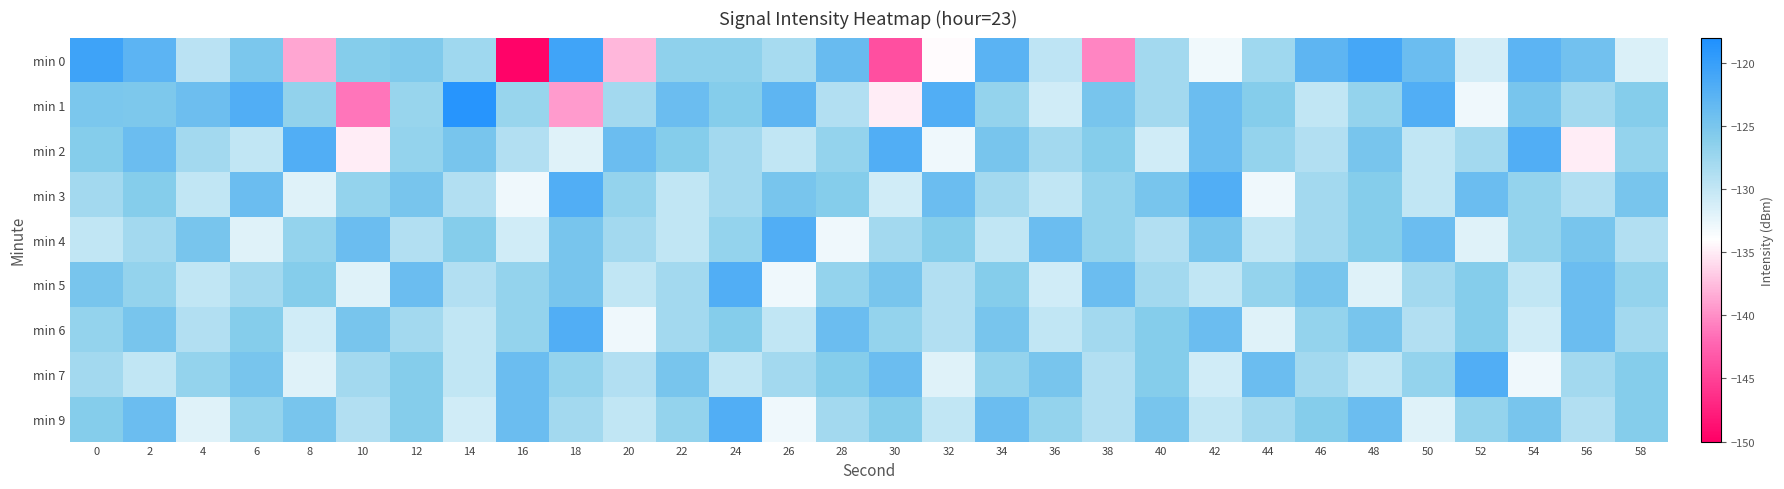

Reading left to right, list all the values displayed in this chart.

min 0: 0=-120.6	2=-122.8	4=-129.4	6=-125.2	8=-138.6	10=-125.9	12=-125.6	14=-127.7	16=-149.7	18=-120.6	20=-137.8	22=-126.6	24=-126.5	26=-128.2	28=-123.7	30=-143.9	32=-134.2	34=-122.7	36=-129.7	38=-140.4	40=-127.9	42=-133.0	44=-127.7	46=-122.9	48=-121.1	50=-123.9	52=-131.2	54=-122.8	56=-124.5	58=-131.5
min 1: 0=-125.2	2=-125.3	4=-124.1	6=-121.9	8=-126.8	10=-141.3	12=-127.2	14=-118.8	16=-127.1	18=-139.3	20=-128.0	22=-124.0	24=-126.0	26=-123.0	28=-129.0	30=-135.0	32=-122.0	34=-127.0	36=-131.0	38=-125.0	40=-128.0	42=-124.0	44=-126.0	46=-130.0	48=-127.0	50=-122.0	52=-133.0	54=-125.0	56=-128.0	58=-126.0
min 2: 0=-126.0	2=-124.0	4=-128.0	6=-130.0	8=-122.0	10=-135.0	12=-127.0	14=-125.0	16=-129.0	18=-132.0	20=-124.0	22=-126.0	24=-128.0	26=-130.0	28=-127.0	30=-122.0	32=-133.0	34=-125.0	36=-128.0	38=-126.0	40=-131.0	42=-124.0	44=-127.0	46=-129.0	48=-125.0	50=-130.0	52=-128.0	54=-122.0	56=-135.0	58=-127.0
min 3: 0=-128.0	2=-126.0	4=-130.0	6=-124.0	8=-132.0	10=-127.0	12=-125.0	14=-129.0	16=-133.0	18=-122.0	20=-127.0	22=-130.0	24=-128.0	26=-125.0	28=-126.0	30=-131.0	32=-124.0	34=-128.0	36=-130.0	38=-127.0	40=-125.0	42=-122.0	44=-133.0	46=-128.0	48=-126.0	50=-130.0	52=-124.0	54=-127.0	56=-129.0	58=-125.0
min 4: 0=-130.0	2=-128.0	4=-125.0	6=-132.0	8=-127.0	10=-124.0	12=-129.0	14=-126.0	16=-131.0	18=-125.0	20=-128.0	22=-130.0	24=-127.0	26=-122.0	28=-133.0	30=-128.0	32=-126.0	34=-130.0	36=-124.0	38=-127.0	40=-129.0	42=-125.0	44=-130.0	46=-128.0	48=-126.0	50=-124.0	52=-132.0	54=-127.0	56=-125.0	58=-129.0
min 5: 0=-125.0	2=-127.0	4=-130.0	6=-128.0	8=-126.0	10=-132.0	12=-124.0	14=-129.0	16=-127.0	18=-125.0	20=-130.0	22=-128.0	24=-122.0	26=-133.0	28=-127.0	30=-125.0	32=-129.0	34=-126.0	36=-131.0	38=-124.0	40=-128.0	42=-130.0	44=-127.0	46=-125.0	48=-132.0	50=-128.0	52=-126.0	54=-130.0	56=-124.0	58=-127.0
min 6: 0=-127.0	2=-125.0	4=-129.0	6=-126.0	8=-131.0	10=-125.0	12=-128.0	14=-130.0	16=-127.0	18=-122.0	20=-133.0	22=-128.0	24=-126.0	26=-130.0	28=-124.0	30=-127.0	32=-129.0	34=-125.0	36=-130.0	38=-128.0	40=-126.0	42=-124.0	44=-132.0	46=-127.0	48=-125.0	50=-129.0	52=-126.0	54=-131.0	56=-124.0	58=-128.0
min 7: 0=-128.0	2=-130.0	4=-127.0	6=-125.0	8=-132.0	10=-128.0	12=-126.0	14=-130.0	16=-124.0	18=-127.0	20=-129.0	22=-125.0	24=-130.0	26=-128.0	28=-126.0	30=-124.0	32=-132.0	34=-127.0	36=-125.0	38=-129.0	40=-126.0	42=-131.0	44=-124.0	46=-128.0	48=-130.0	50=-127.0	52=-122.0	54=-133.0	56=-128.0	58=-126.0
min 9: 0=-126.0	2=-124.0	4=-132.0	6=-127.0	8=-125.0	10=-129.0	12=-126.0	14=-131.0	16=-124.0	18=-128.0	20=-130.0	22=-127.0	24=-122.0	26=-133.0	28=-128.0	30=-126.0	32=-130.0	34=-124.0	36=-127.0	38=-129.0	40=-125.0	42=-130.0	44=-128.0	46=-126.0	48=-124.0	50=-132.0	52=-127.0	54=-125.0	56=-129.0	58=-126.0